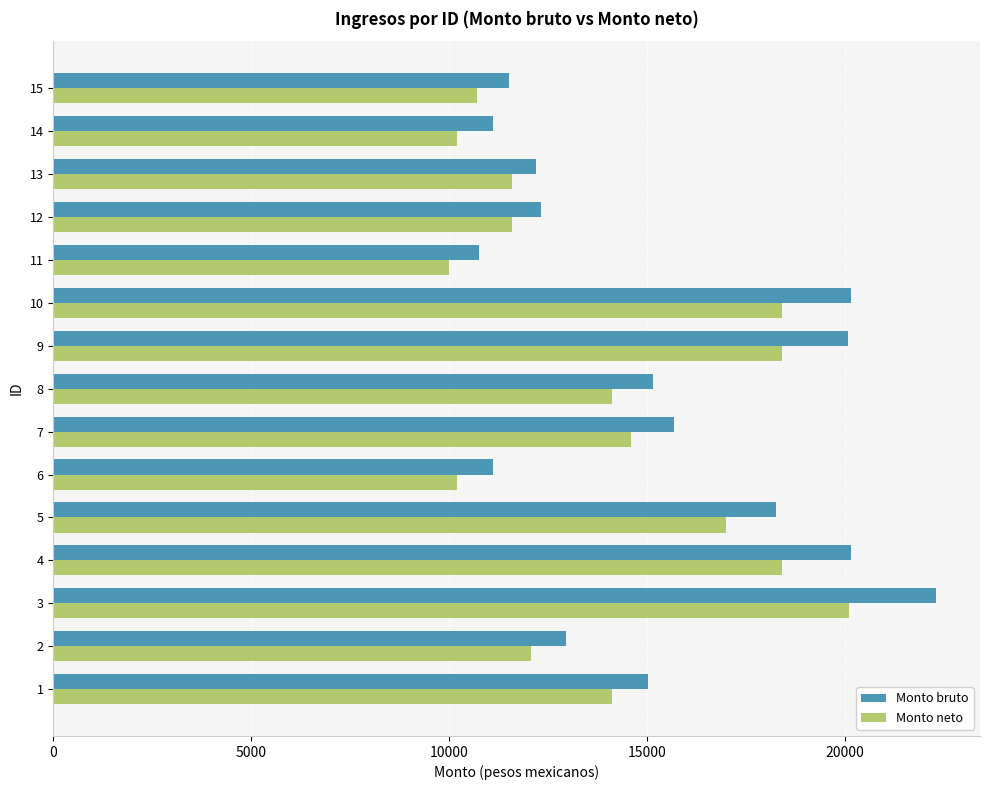

What is the sum of all Monto bruto values?

228831.4